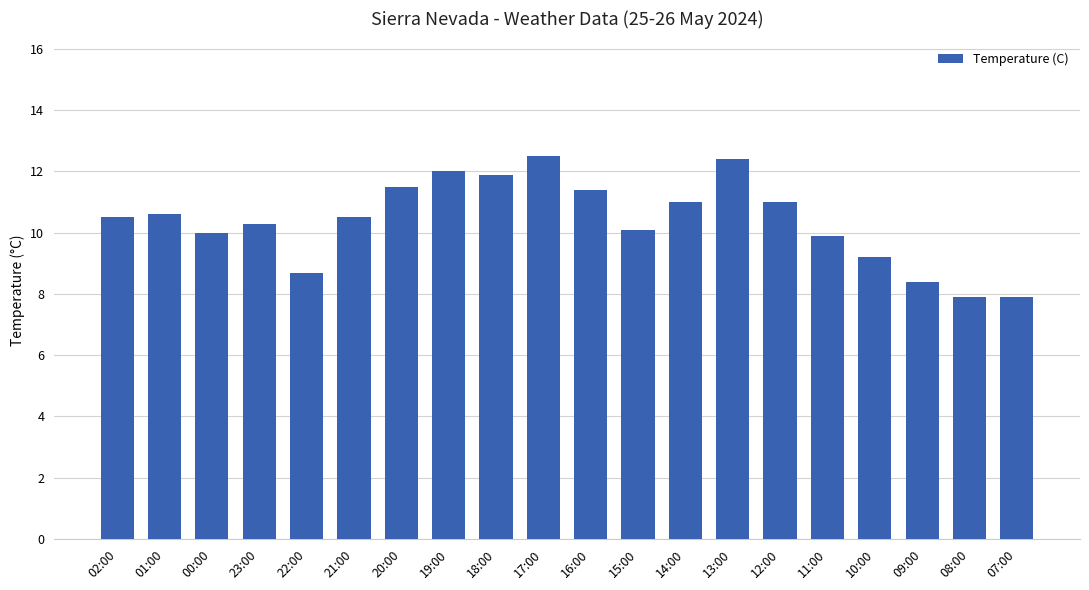

What is the difference between the second highest and second lowest values?

4.5